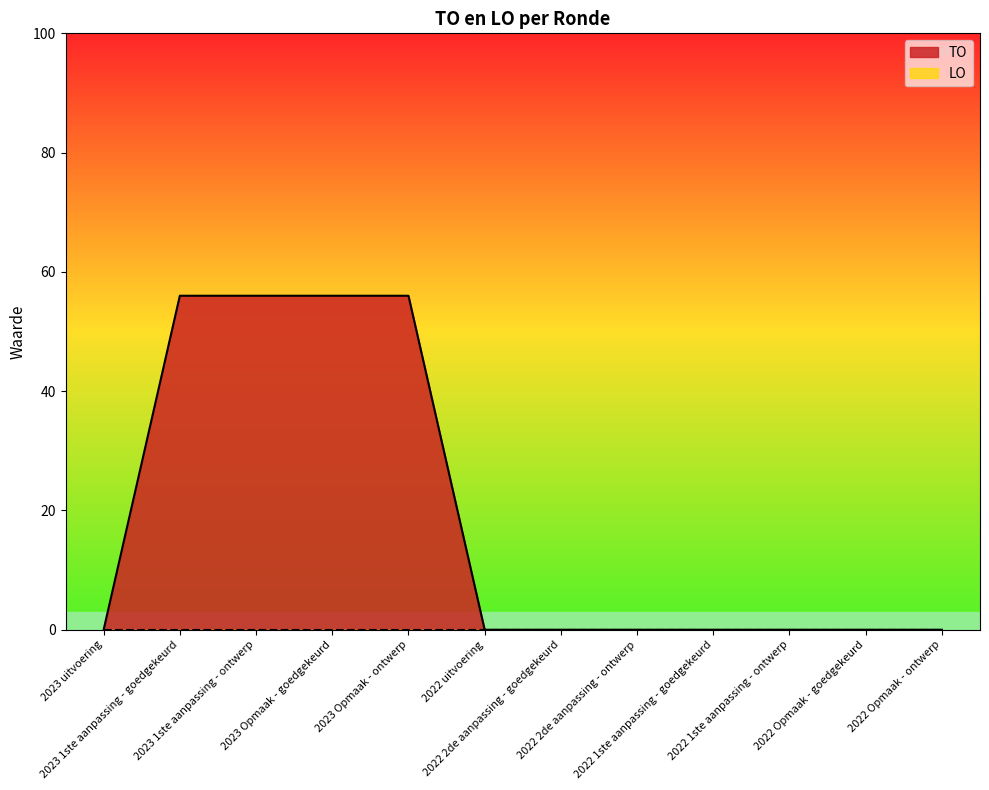

What is the difference between the maximum and minimum values?

56